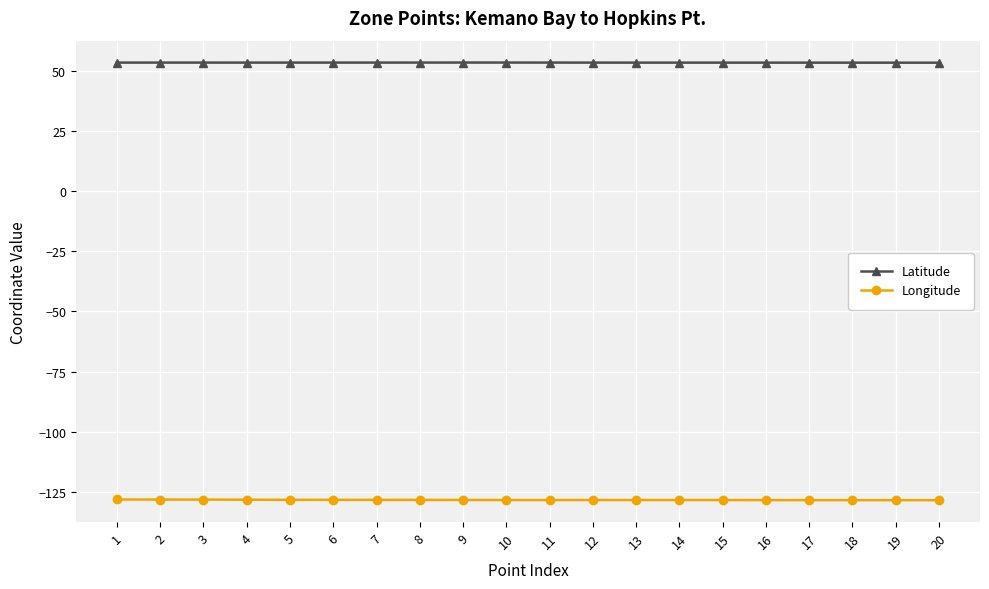

Rank the series at 16 from highest to lowest value.

Latitude, Longitude